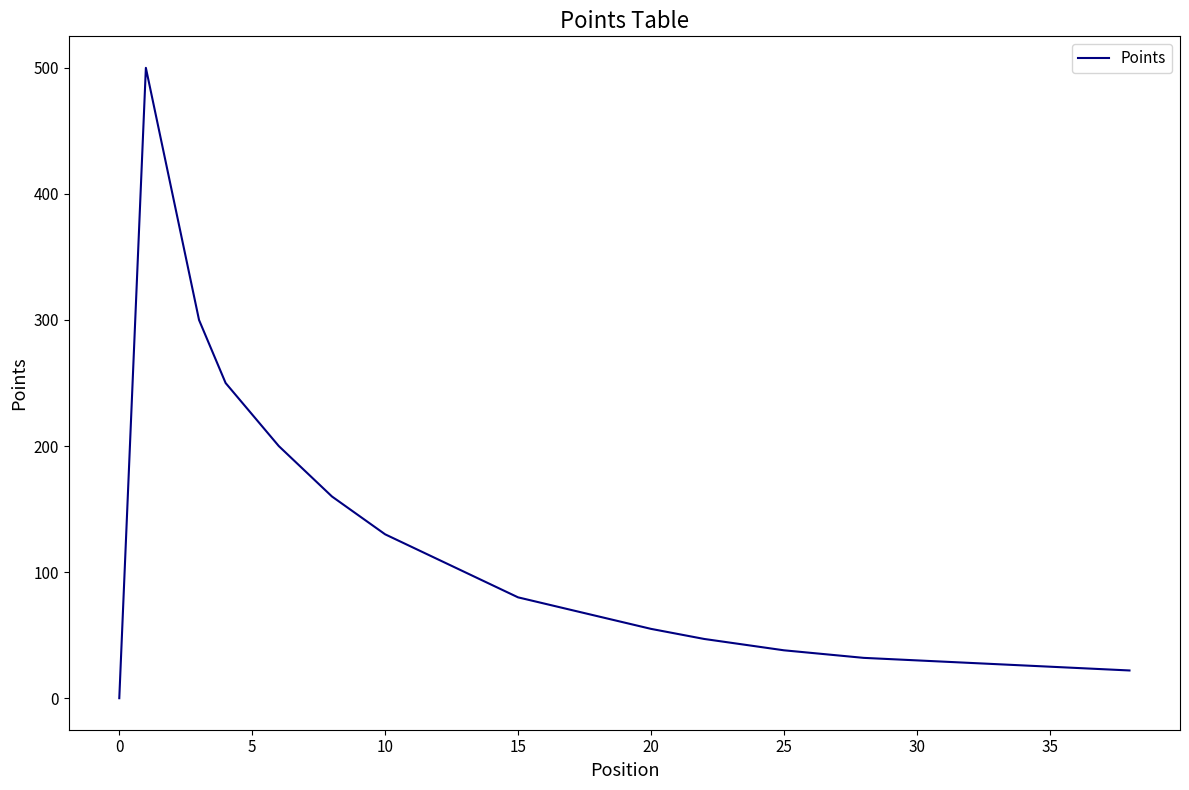

How many positive values are there?

38